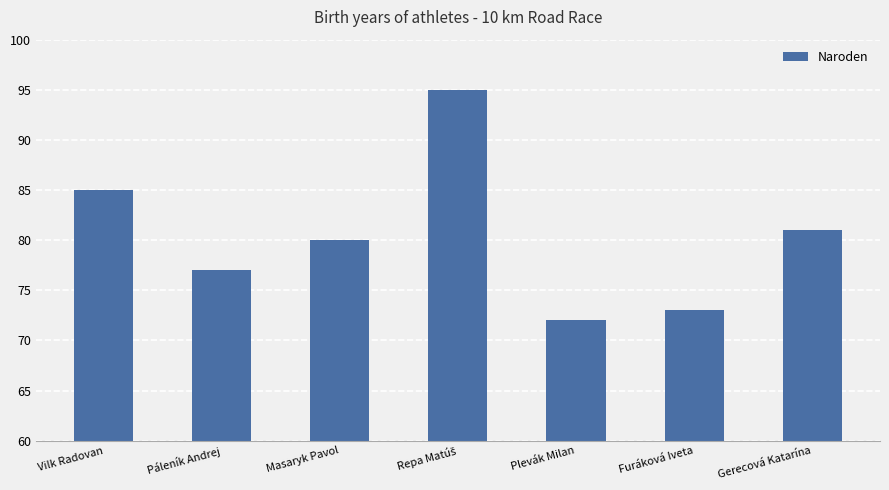

Reading left to right, transcribe all the data shown in this chart.

85	77	80	95	72	73	81